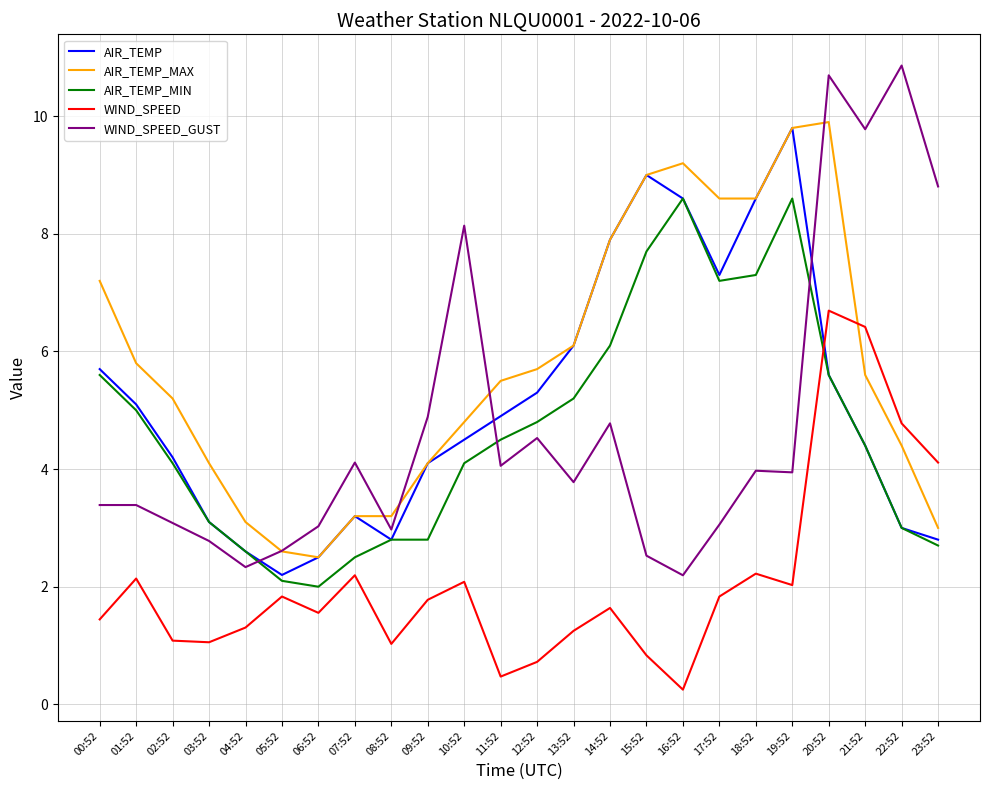

What is the spread (max minus min) of values at 09:52?

3.1